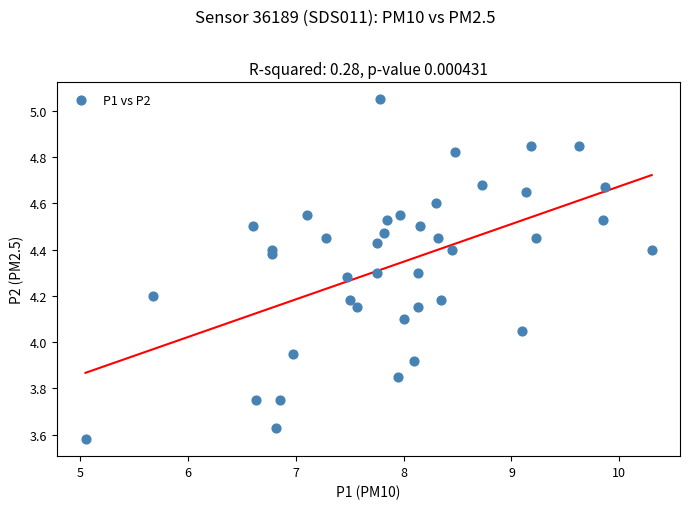

What is the range of X values (max minus min)?

5.3